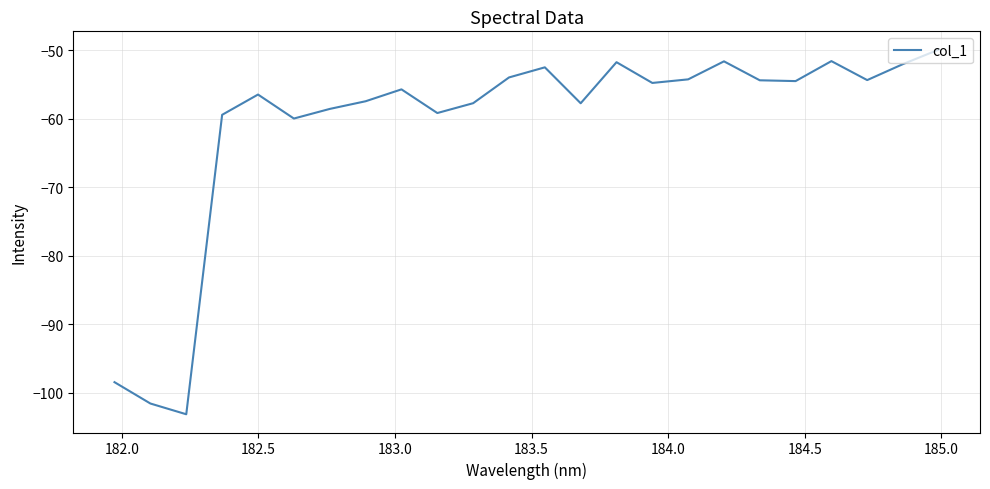

What is the smallest value displayed?

-103.1